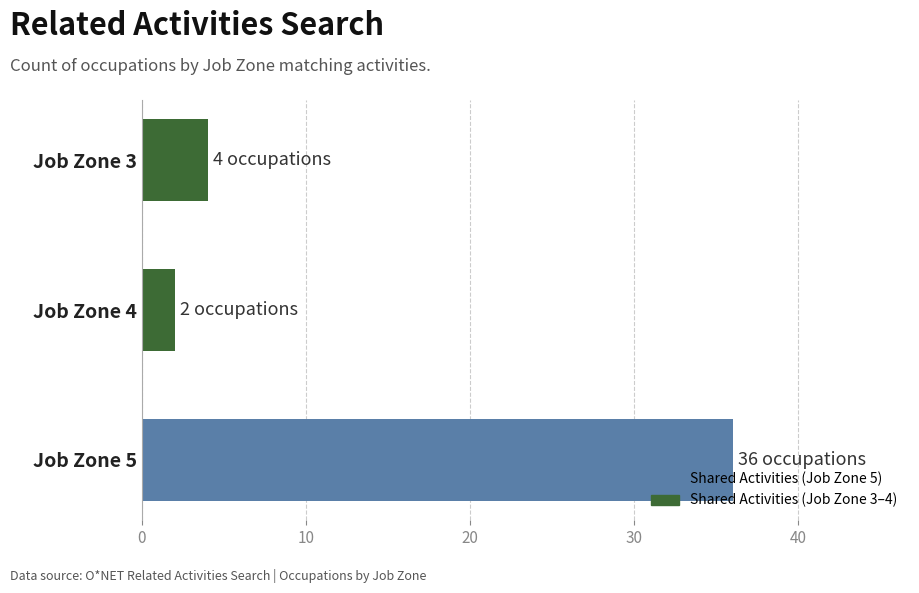

At which category does the chart reach its minimum across all series?

Job Zone 4